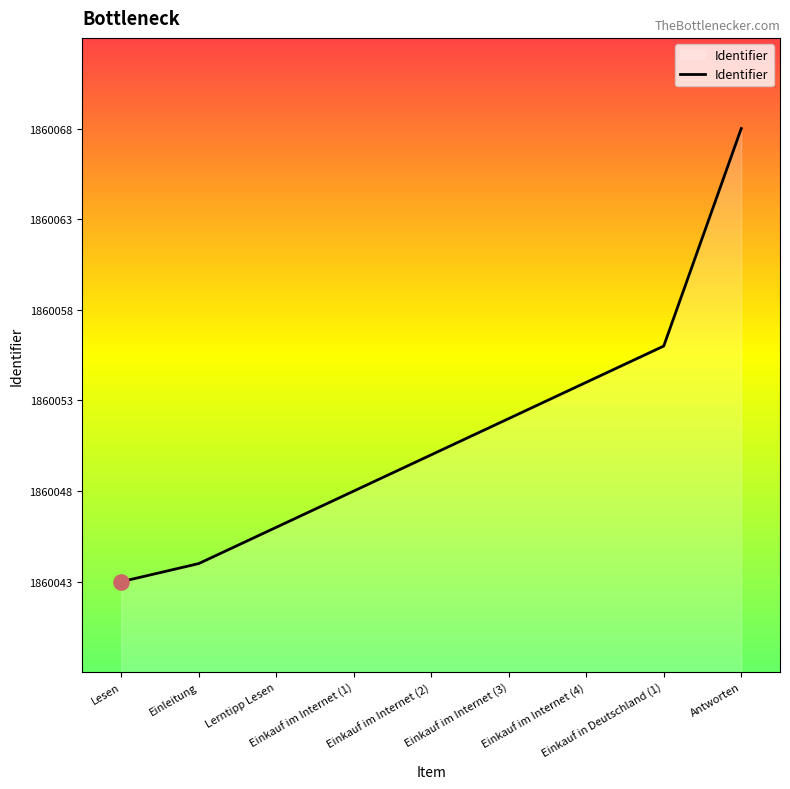

What is the change in value from Einleitung to Einkauf im Internet (4)?

+10